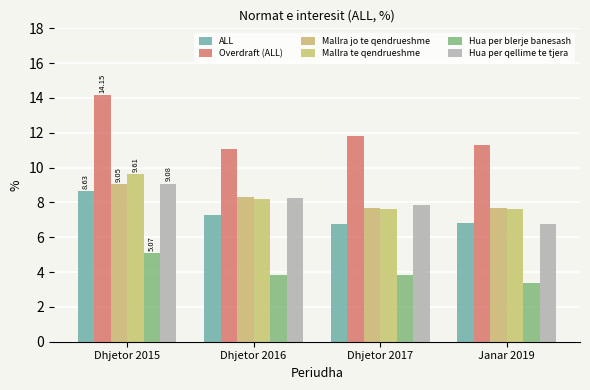

Rank the series at Dhjetor 2017 from lowest to highest value.

Hua per blerje banesash, ALL, Mallra te qendrueshme, Mallra jo te qendrueshme, Hua per qellime te tjera, Overdraft (ALL)